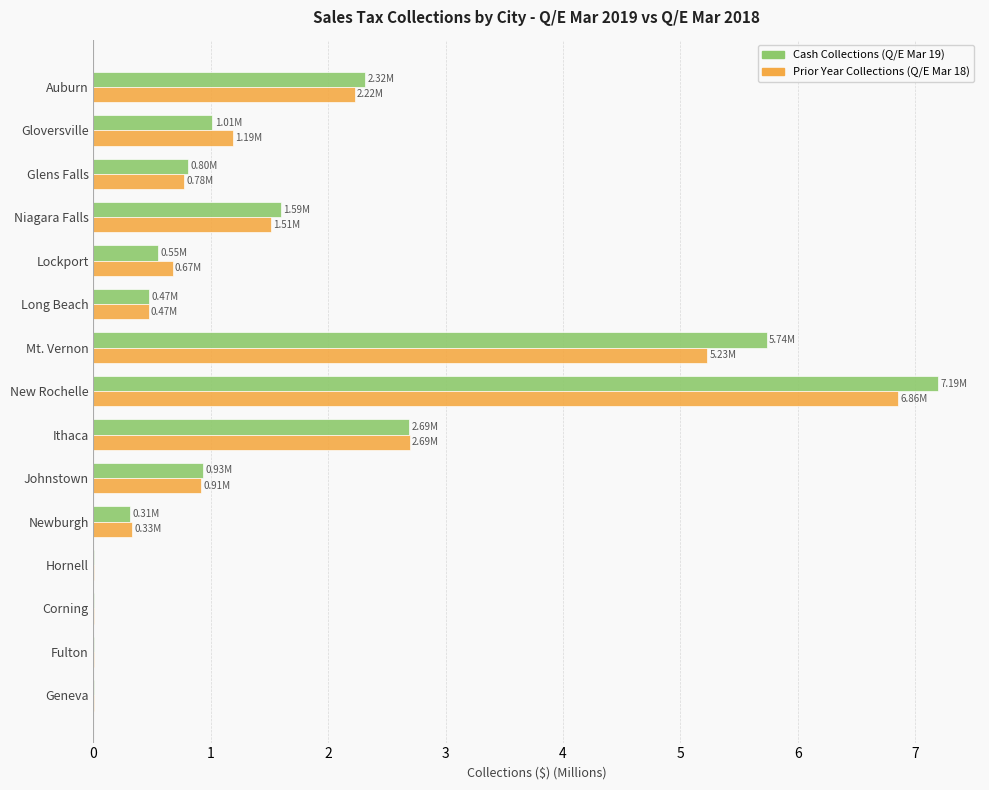

At which category is the sum across all series the highest?

New Rochelle